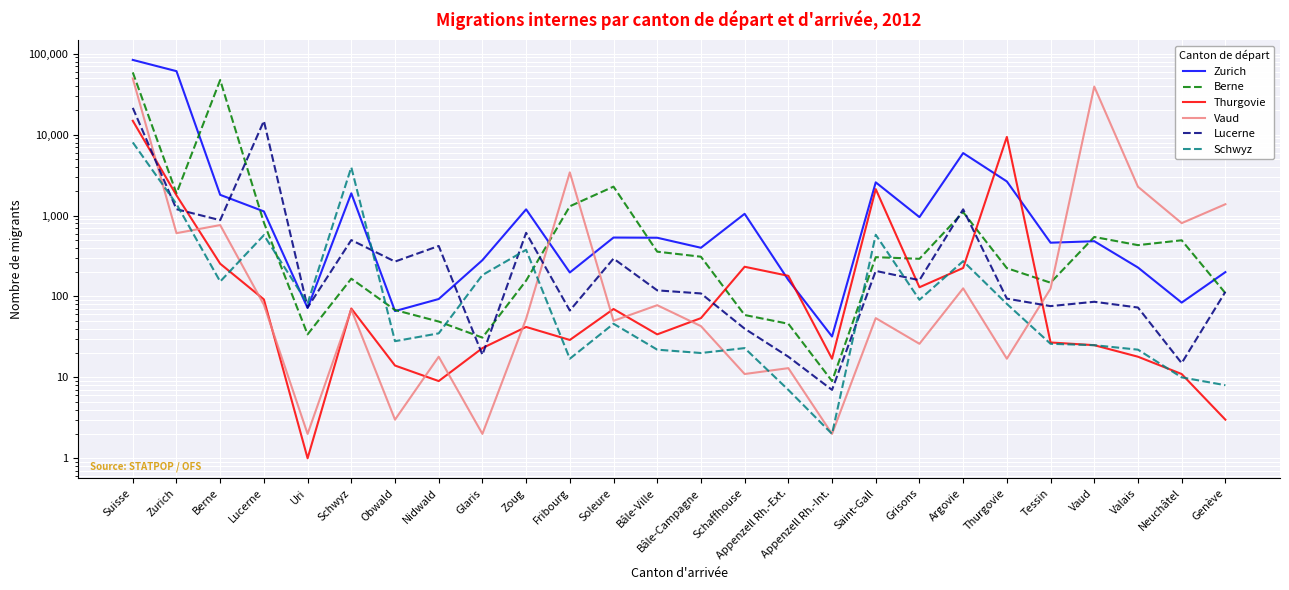

What position from the right is Argovie?

7